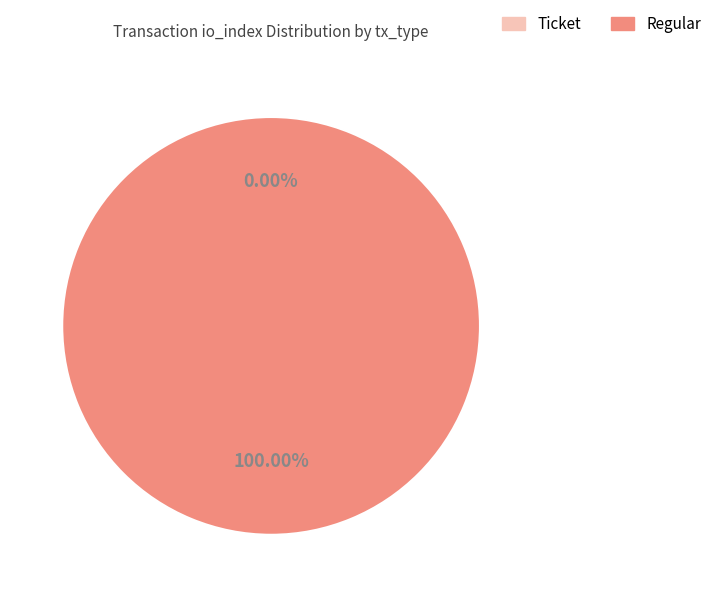

Which slice is the largest?

Regular